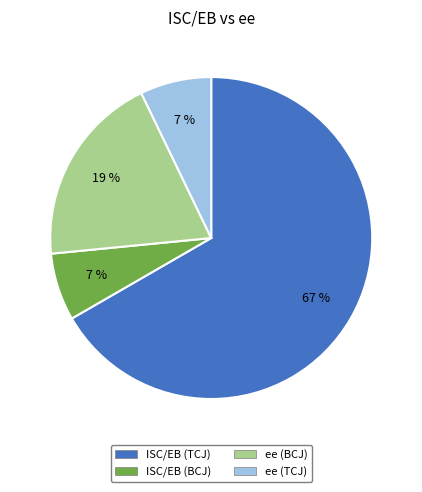

Does ISC/EB (BCJ) represent more than half of the total?

No